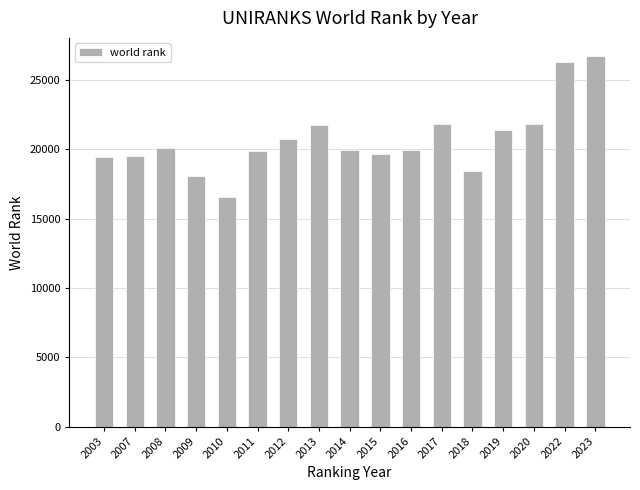

What is the change in value from 2007 to 2013?

+2218